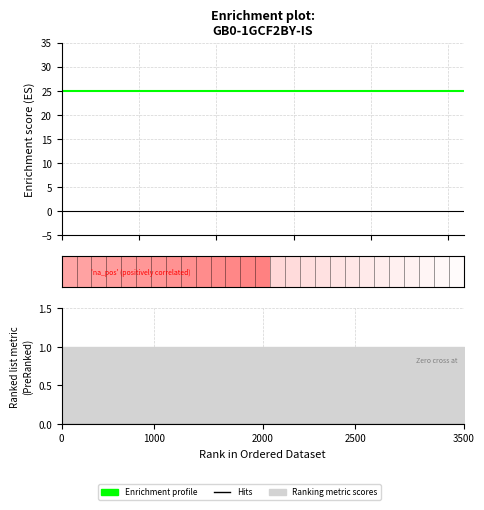

Does the chart display data point markers on the line(s)?

No